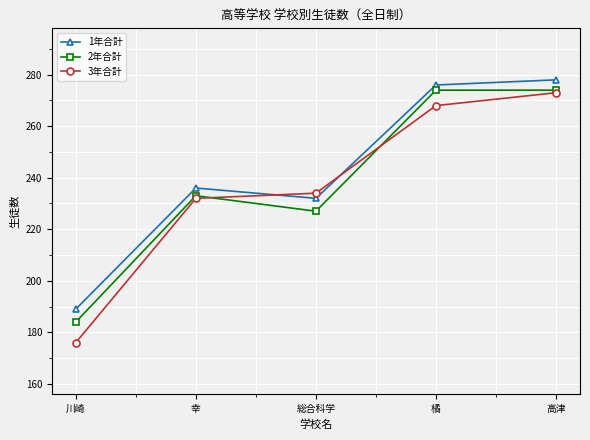

Reading left to right, list all the values displayed in this chart.

1年合計: 川崎=189	幸=236	総合科学=232	橘=276	高津=278
2年合計: 川崎=184	幸=233	総合科学=227	橘=274	高津=274
3年合計: 川崎=176	幸=232	総合科学=234	橘=268	高津=273